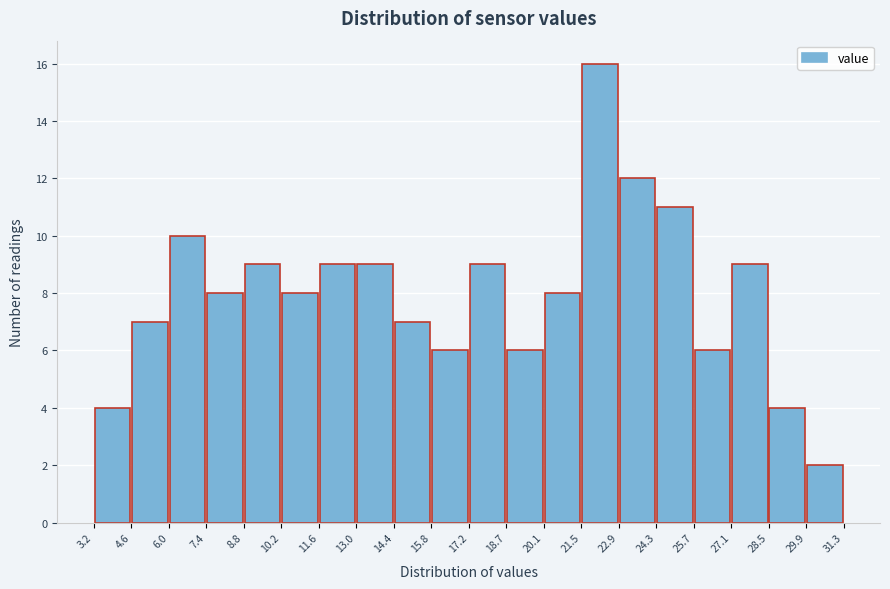

Reading left to right, transcribe this chart: for each bar, give the range it covers on the x-axis and its height. The values are not printed on the chart, so give them approximately, as read against the axis.

3.2 to 4.6: 4
4.6 to 6.0: 7
6.0 to 7.4: 10
7.4 to 8.8: 8
8.8 to 10.2: 9
10.2 to 11.6: 8
11.6 to 13.0: 9
13.0 to 14.4: 9
14.4 to 15.8: 7
15.8 to 17.2: 6
17.2 to 18.7: 9
18.7 to 20.1: 6
20.1 to 21.5: 8
21.5 to 22.9: 16
22.9 to 24.3: 12
24.3 to 25.7: 11
25.7 to 27.1: 6
27.1 to 28.5: 9
28.5 to 29.9: 4
29.9 to 31.3: 2